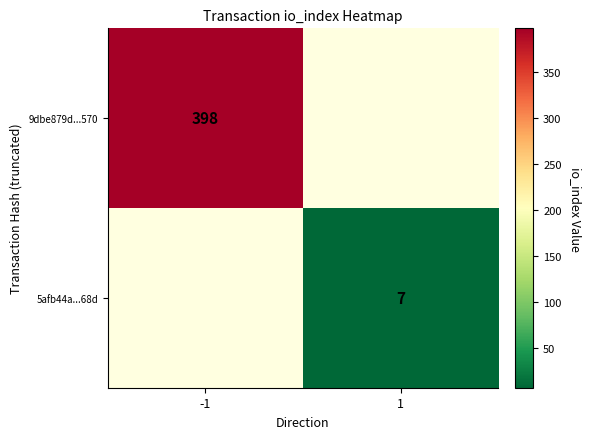

How many distinct data groups are displayed?

2